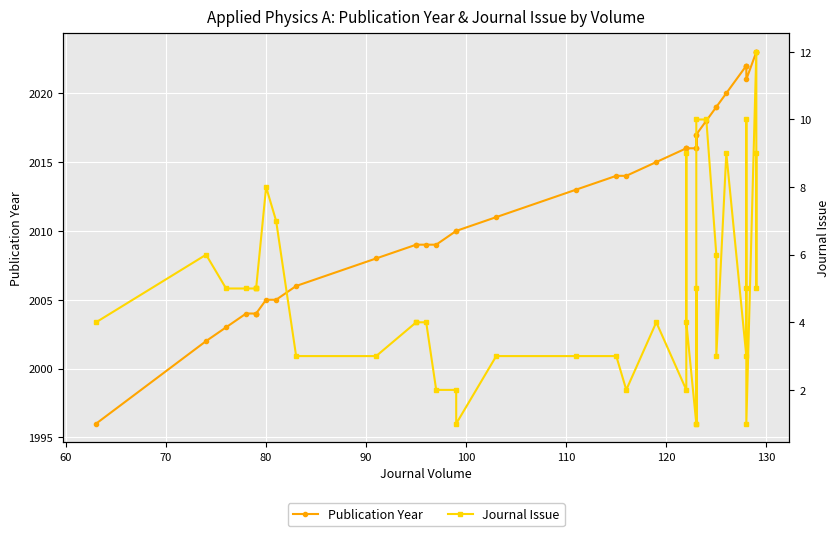

True or false: Publication Year and Journal Issue cross at least once.

False